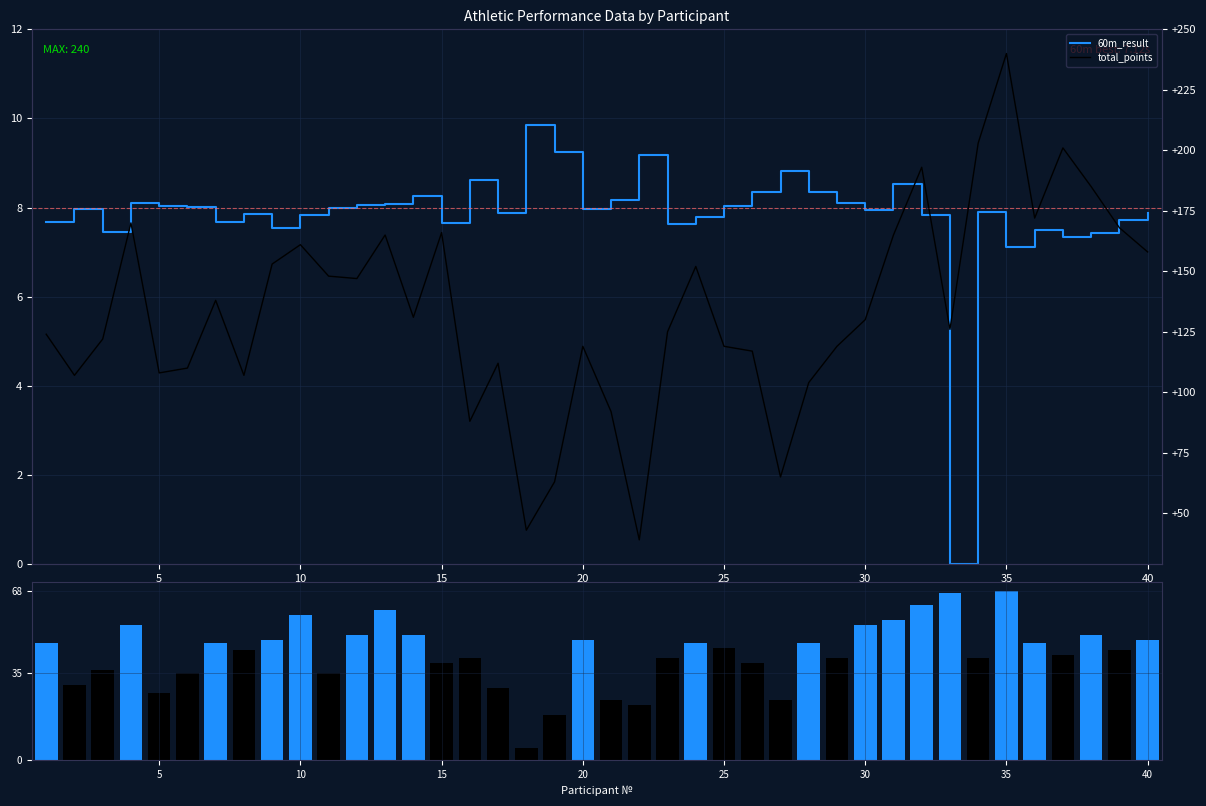

True or false: total_points has a value of 288.5 at 36.

False